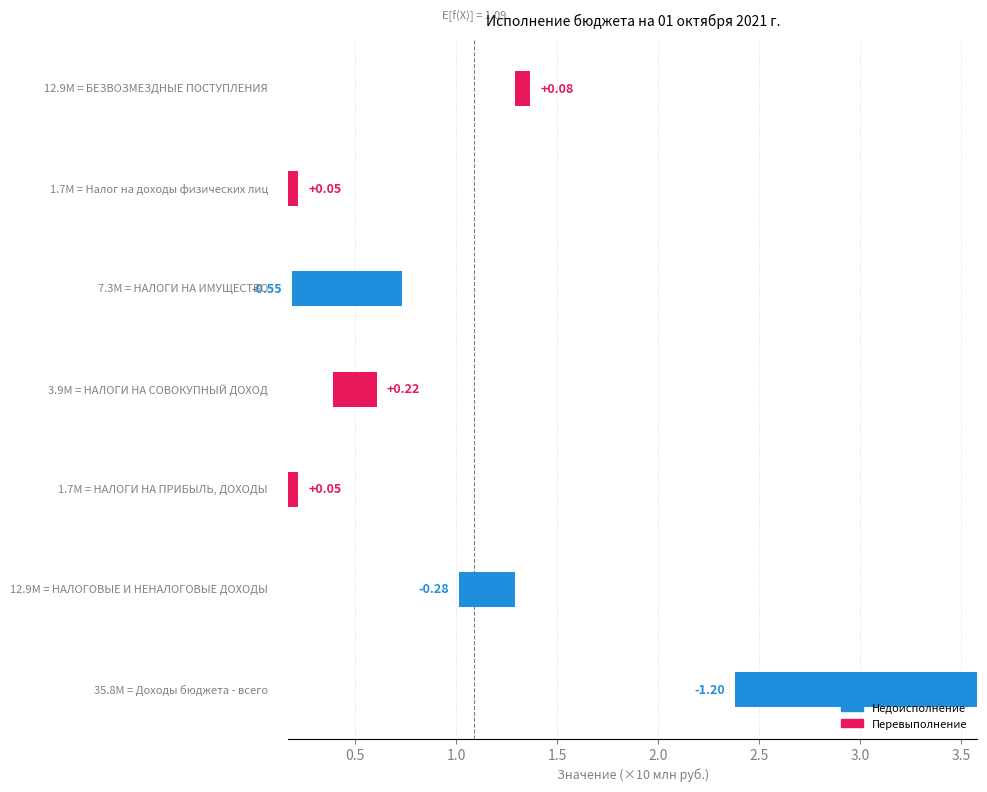

How many positive values are there?

4